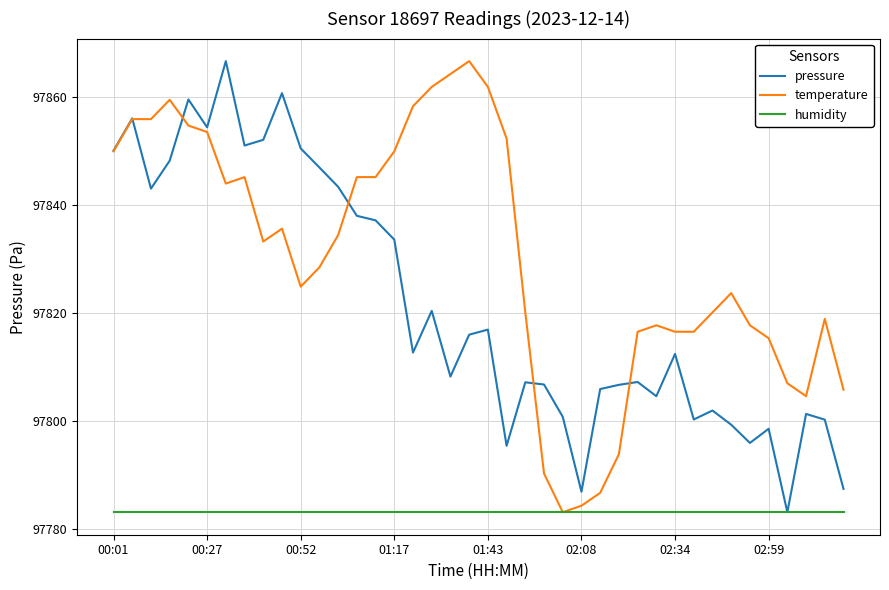

Rank the series by their average value, from lowest to highest.

humidity, pressure, temperature